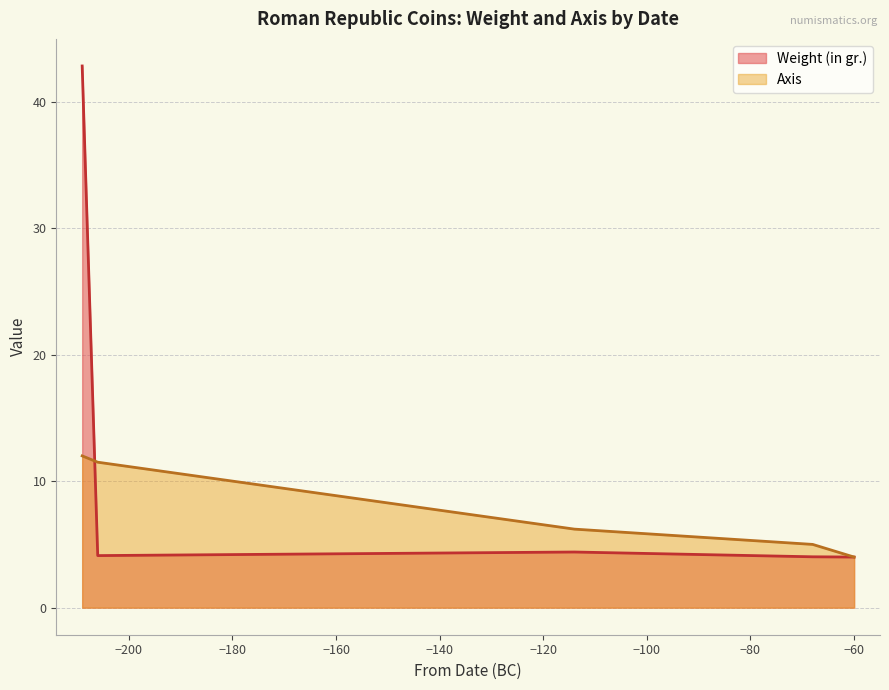

What is the lowest value of the Weight (in gr.) series?

4.0